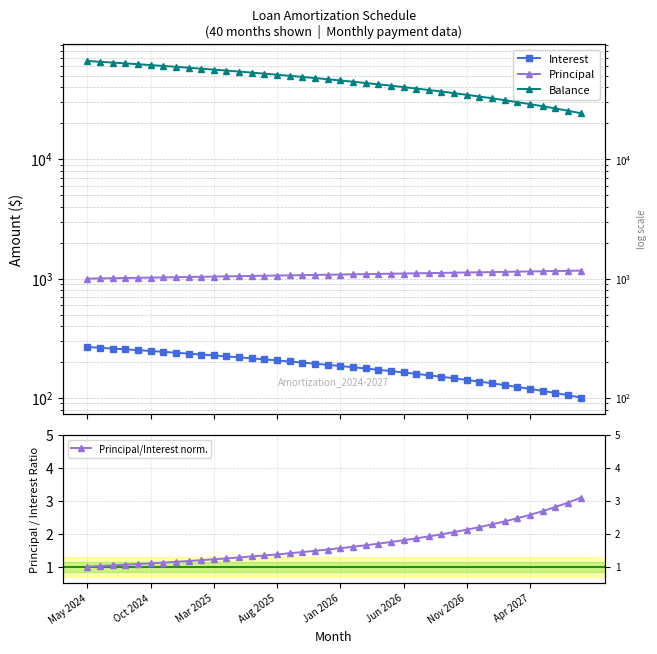

True or false: Principal/Interest norm. and Interest intersect in this chart.

False